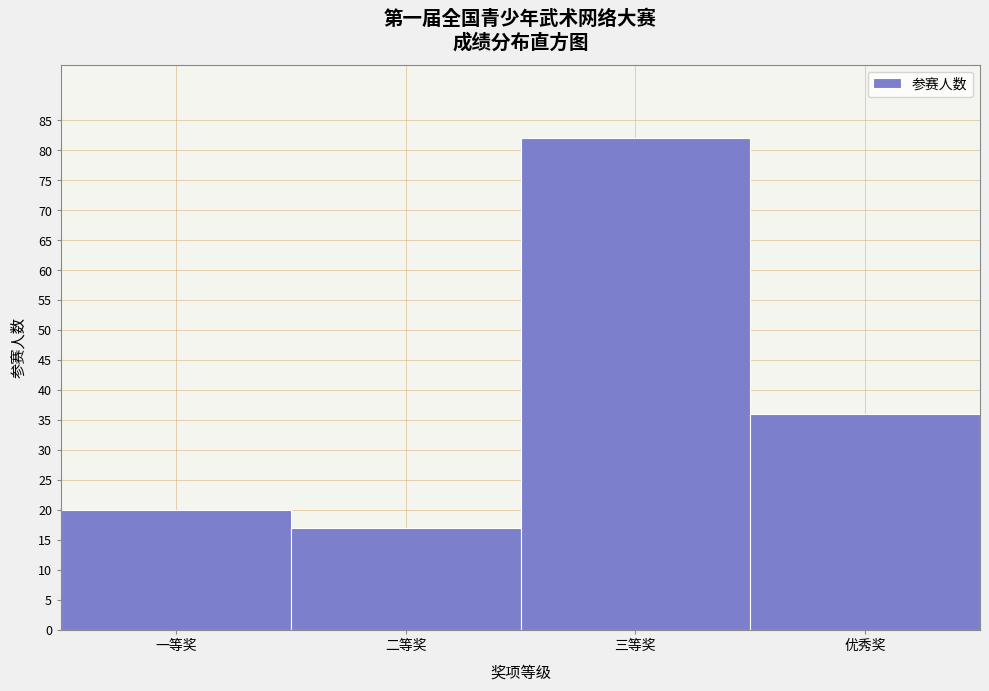

Reading left to right, list all the values displayed in this chart.

一等奖=20	二等奖=17	三等奖=82	优秀奖=36